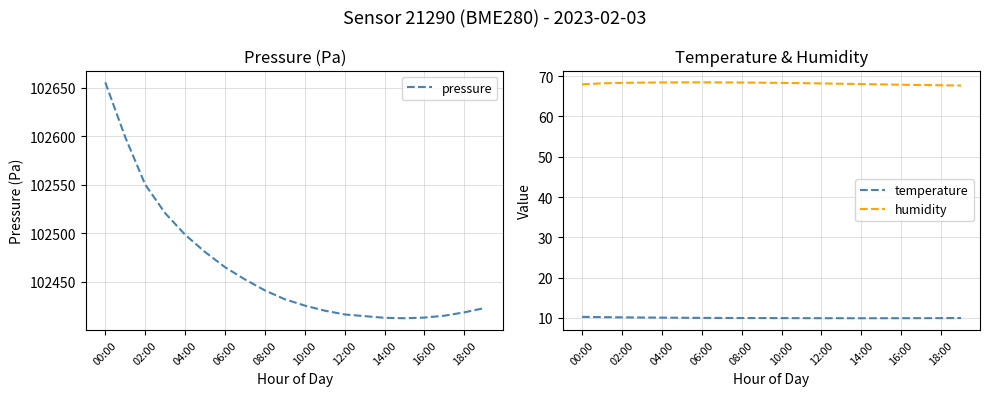

The value of temperature at 18:00 is 9.9. True or false?

True